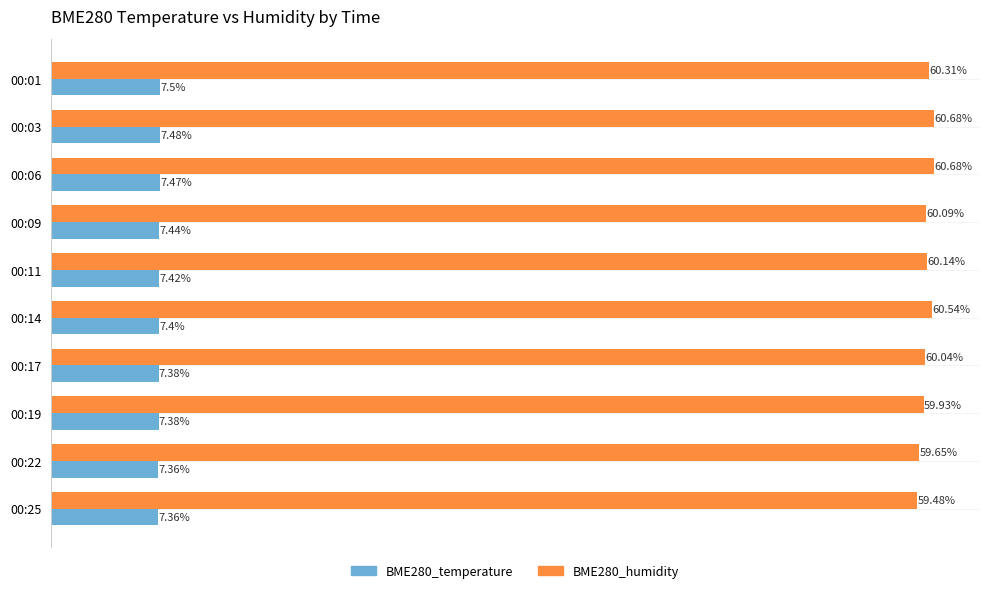

Is the value of BME280_temperature at 00:22 greater than the value of BME280_humidity at 00:22?

No